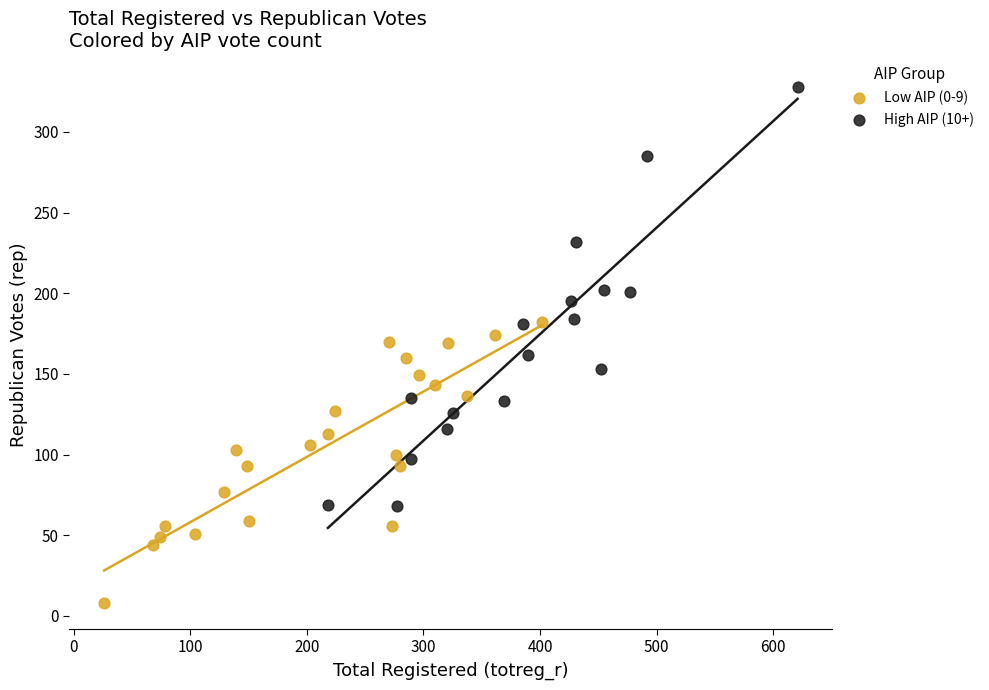

Which series has the largest Y range (max minus min)?

High AIP (10+)